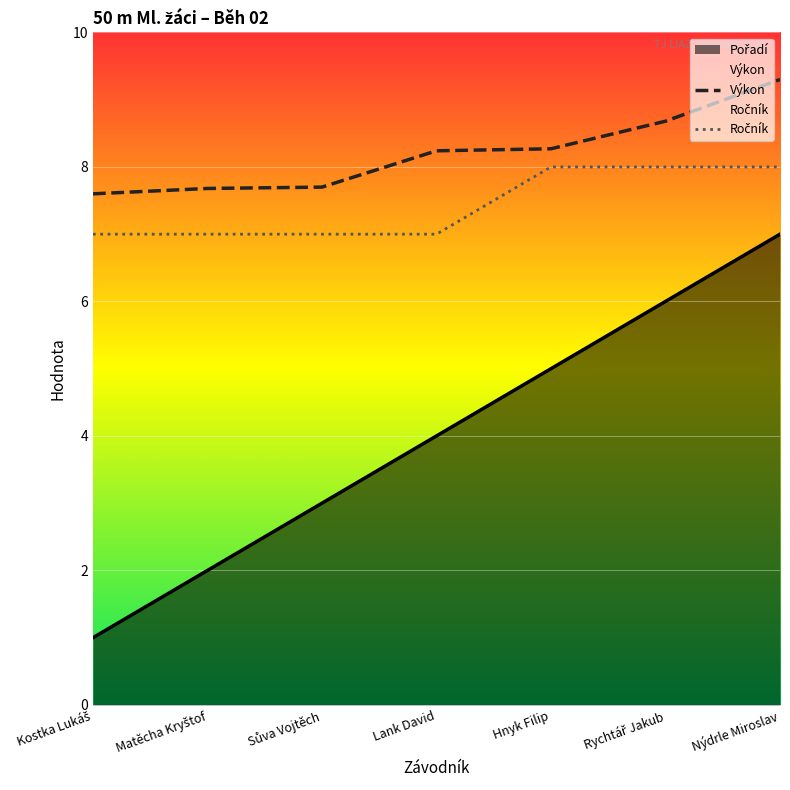

How many lines are shown in the chart?

3